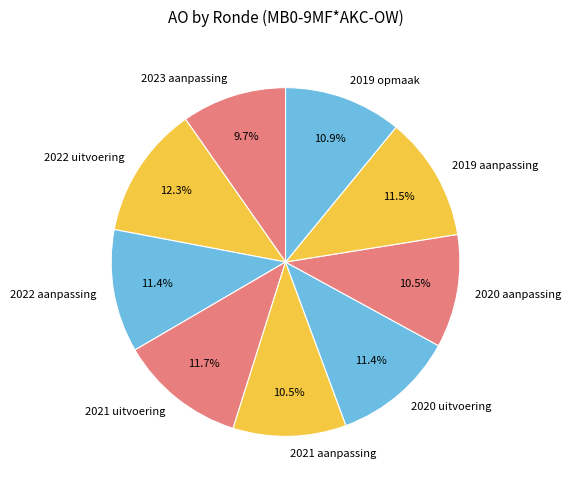

Is it true that 2023 aanpassing is 10% of the pie?

True